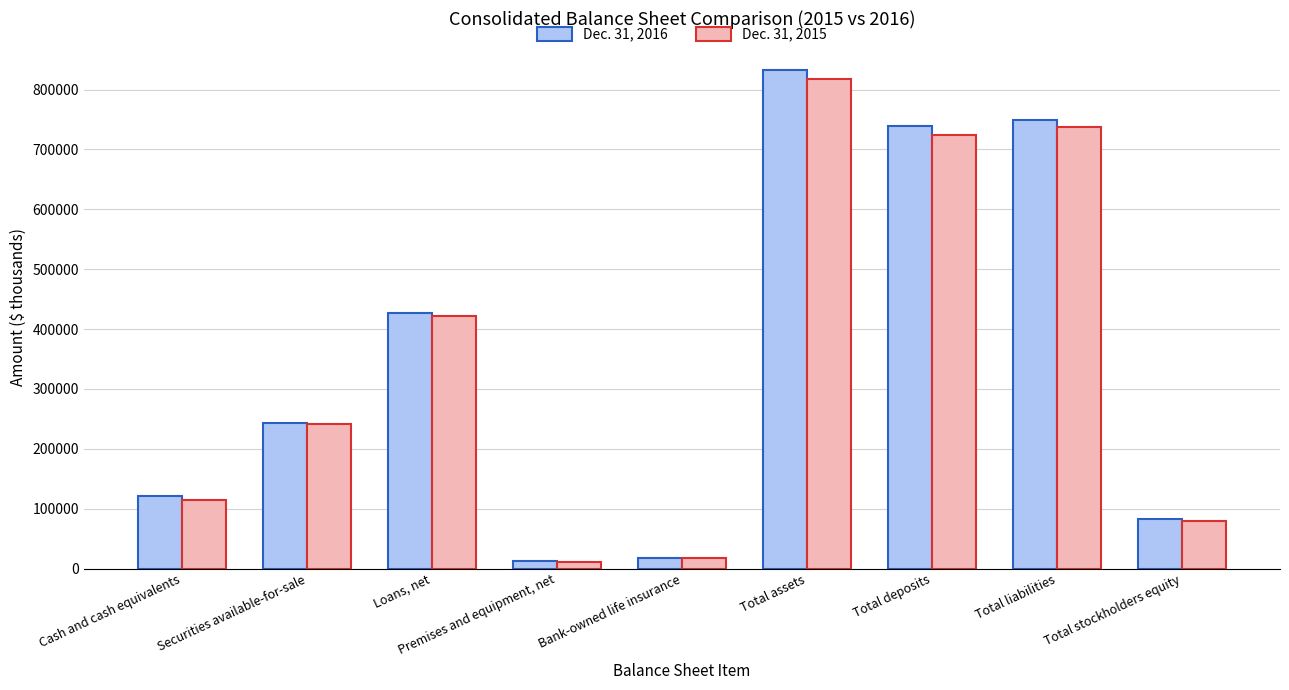

At which label is Dec. 31, 2016 closest to 422272?

Loans, net